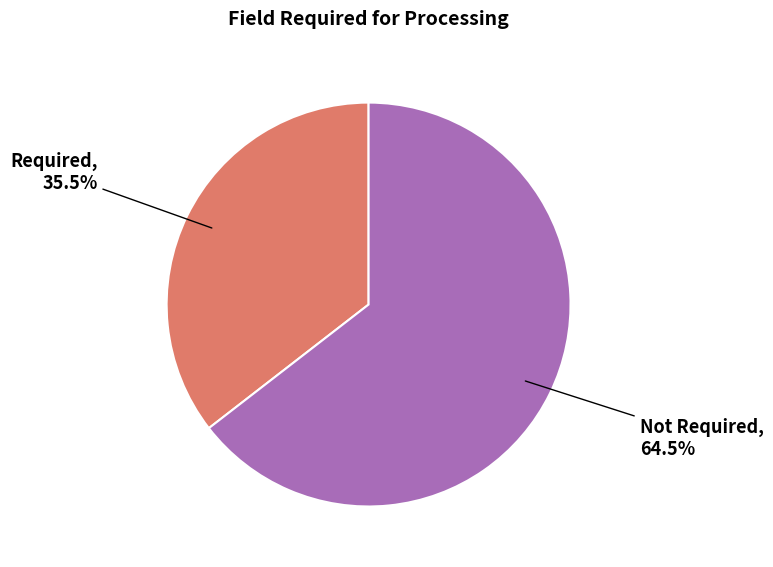

Does any single category account for the majority?

Yes